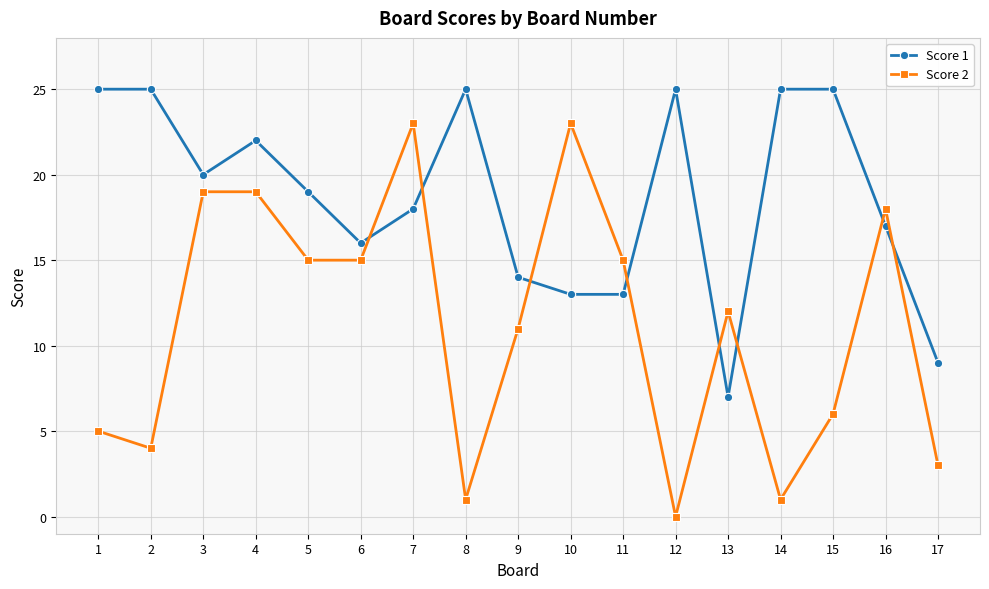

The value of Score 2 at 16 is 28. True or false?

False